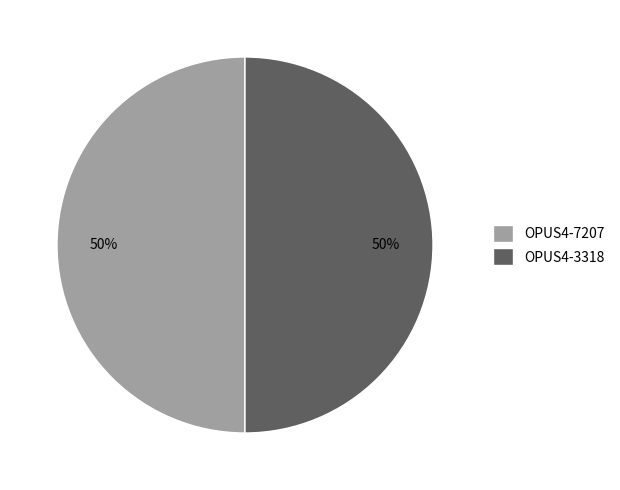

How many segments does this pie chart have?

2